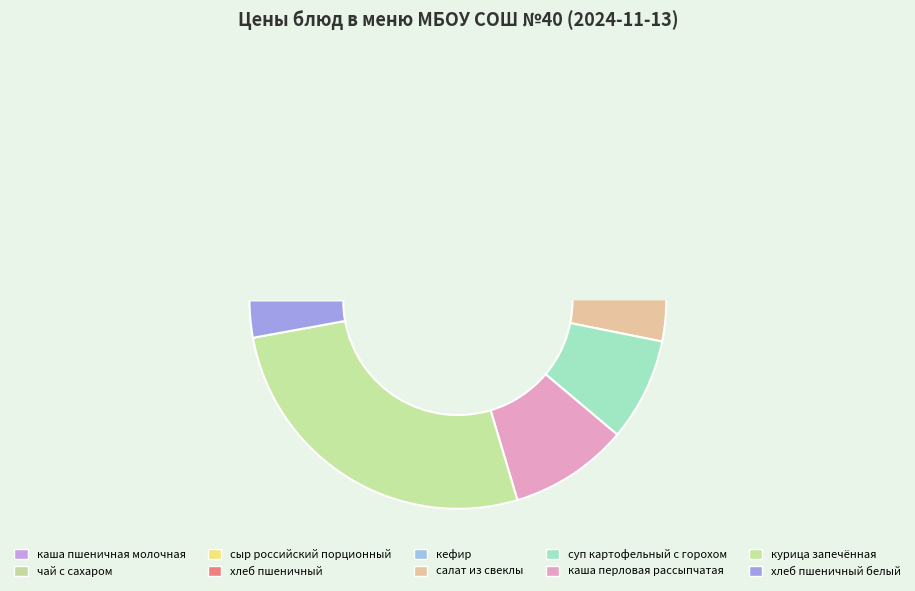

What is the ratio of the value at суп картофельный с горохом to the value at курица запечённая?

0.3